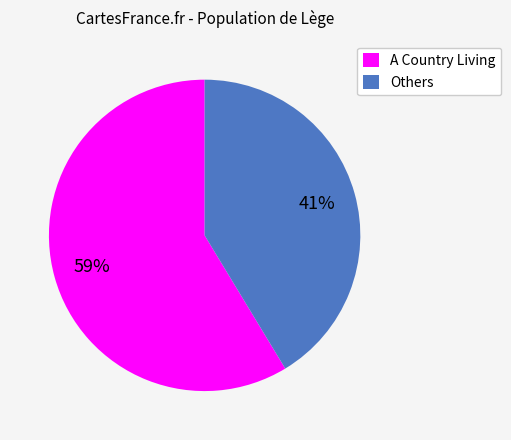

Count the number of slices in the pie.

2